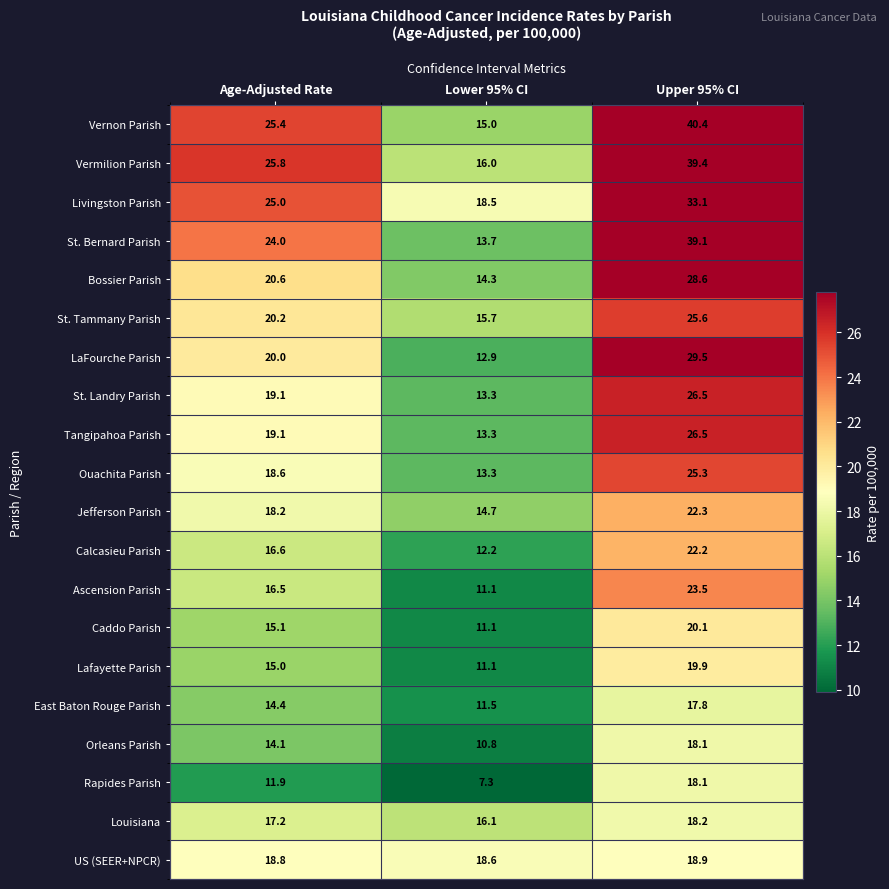

List the labels in order of Ascension Parish value, largest first.

Upper 95% CI, Age-Adjusted Rate, Lower 95% CI